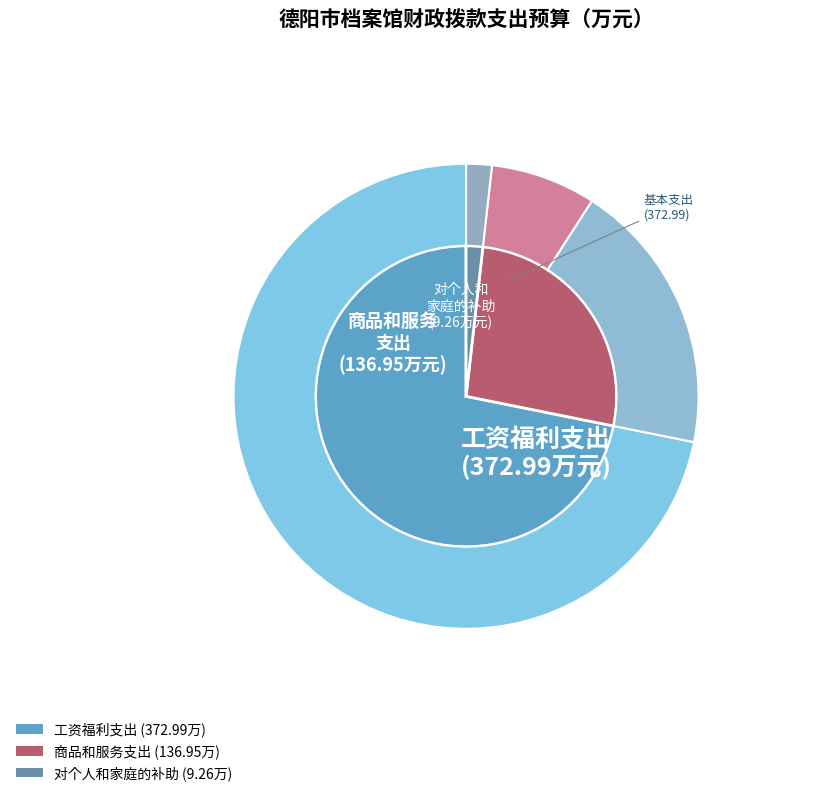

How many slices are in this pie chart?

3